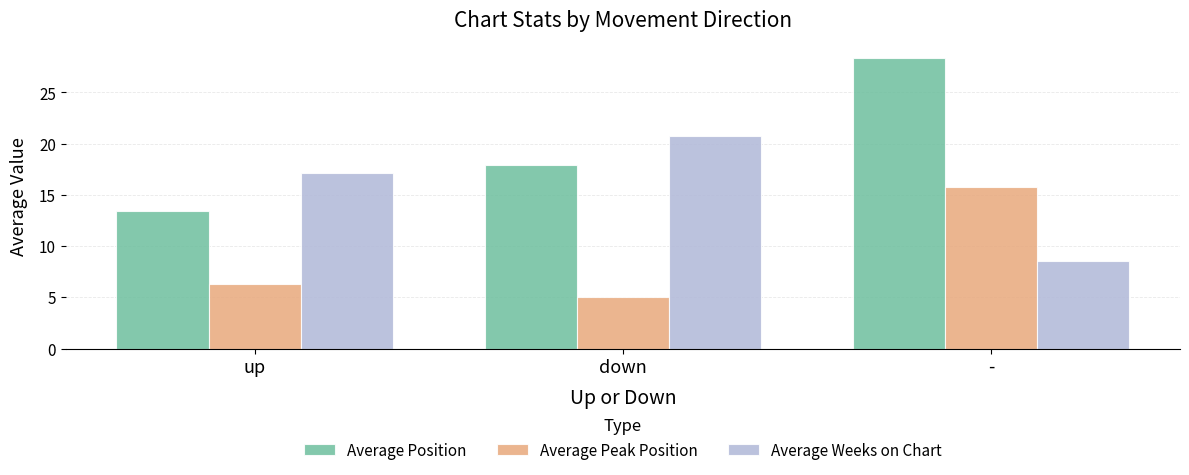

How many values in the Average Weeks on Chart series exceed 17?

2